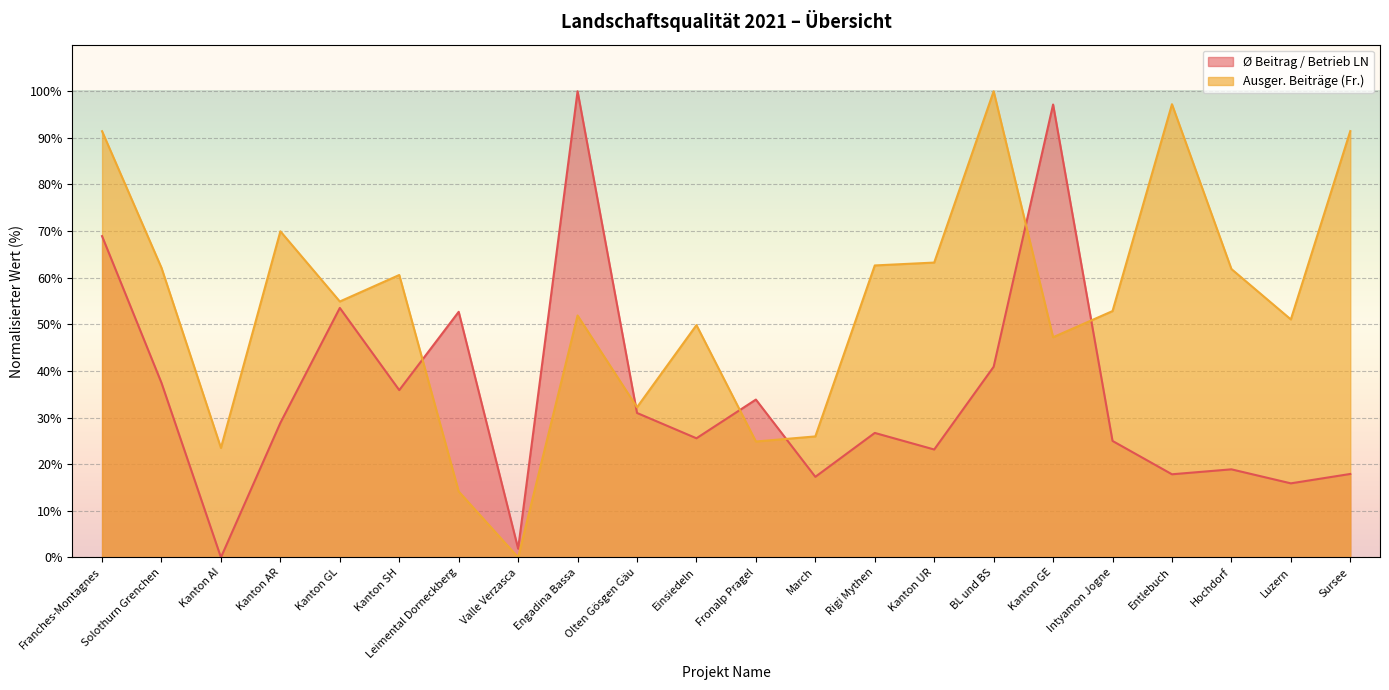

In Ø Beitrag / Betrieb LN, how many points are lower than both neighbors (excluding endpoints)?

8